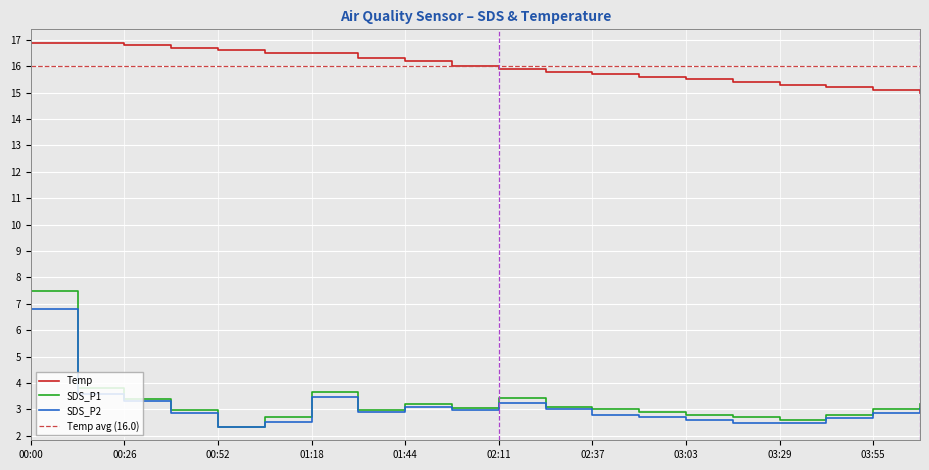

Reading left to right, what are all the values shown in this chart?

Temp: 16.9	16.9	16.8	16.7	16.6	16.5	16.5	16.3	16.2	16.0	15.9	15.8	15.7	15.6	15.5	15.4	15.3	15.2	15.1	15.0
SDS_P1: 7.5	3.8	3.4	3.0	2.3	2.7	3.7	3.0	3.2	3.1	3.4	3.1	3.0	2.9	2.8	2.7	2.6	2.8	3.0	3.2
SDS_P2: 6.8	3.6	3.3	2.9	2.3	2.5	3.5	2.9	3.1	3.0	3.2	3.0	2.8	2.7	2.6	2.5	2.5	2.7	2.9	3.0